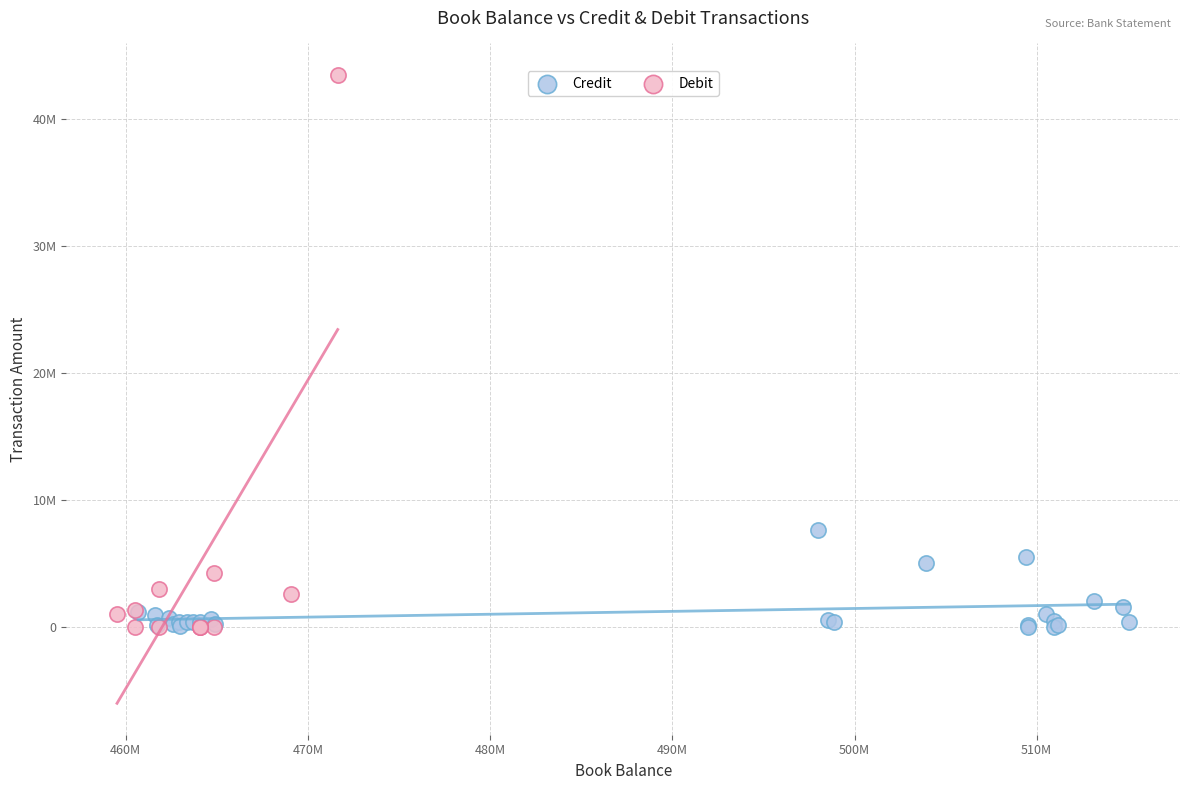

Which series reaches the maximum Y coordinate?

Debit